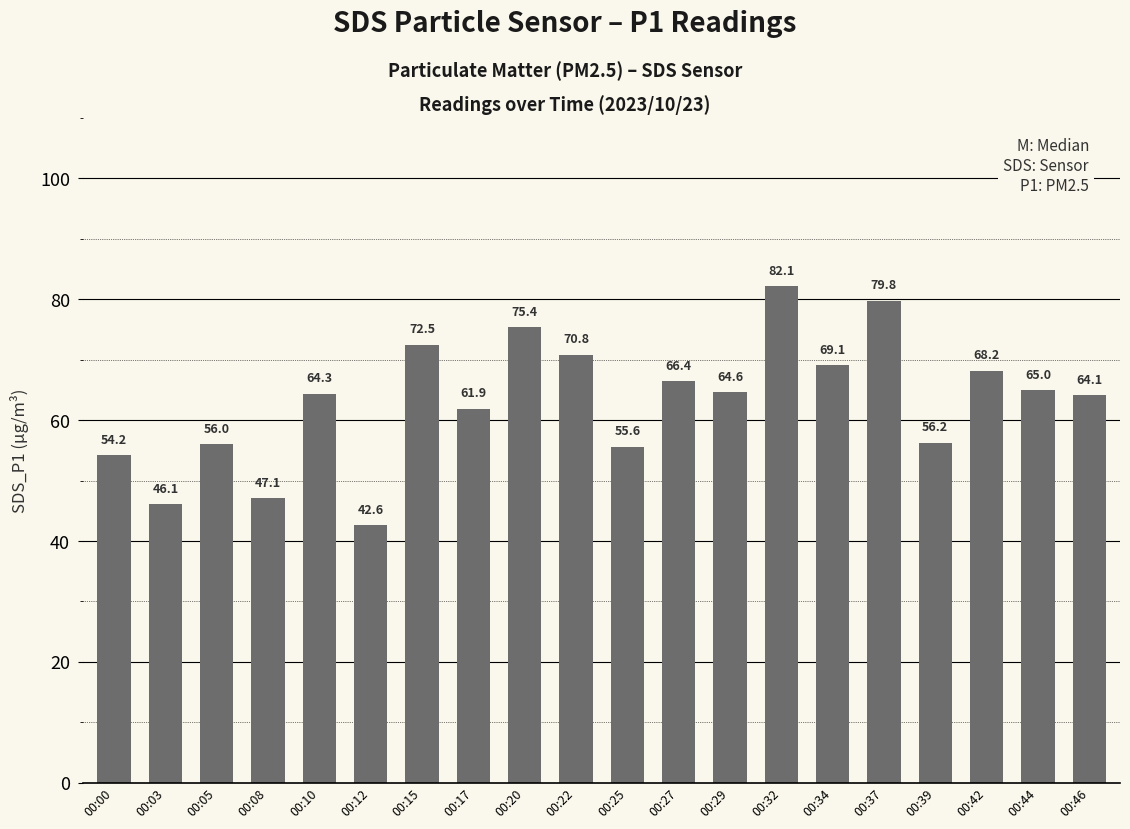

What is the smallest value displayed?

42.6